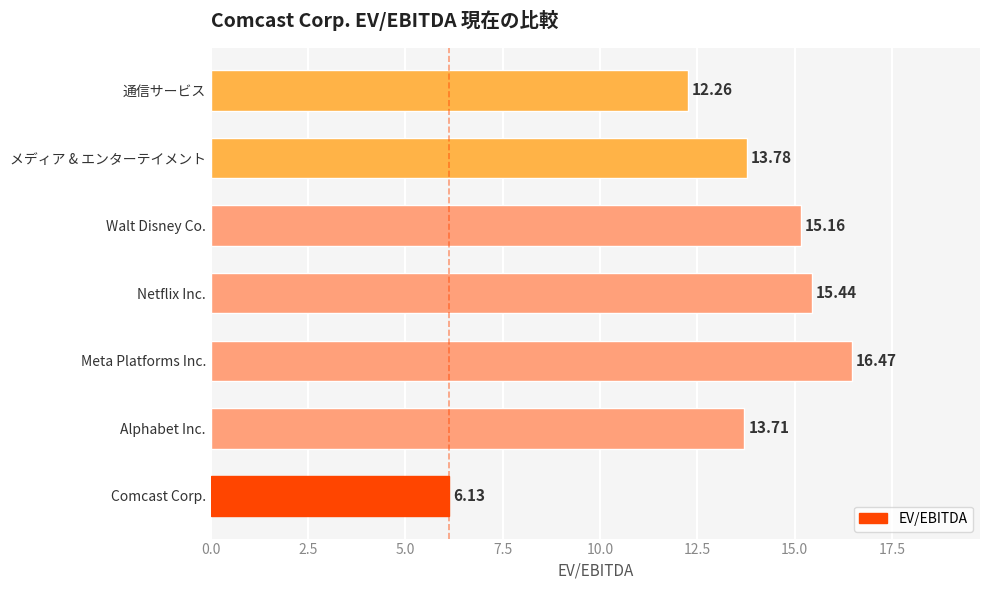

List the labels in order of value, largest first.

Meta Platforms Inc., Netflix Inc., Walt Disney Co., メディア & エンターテイメント, Alphabet Inc., 通信サービス, Comcast Corp.